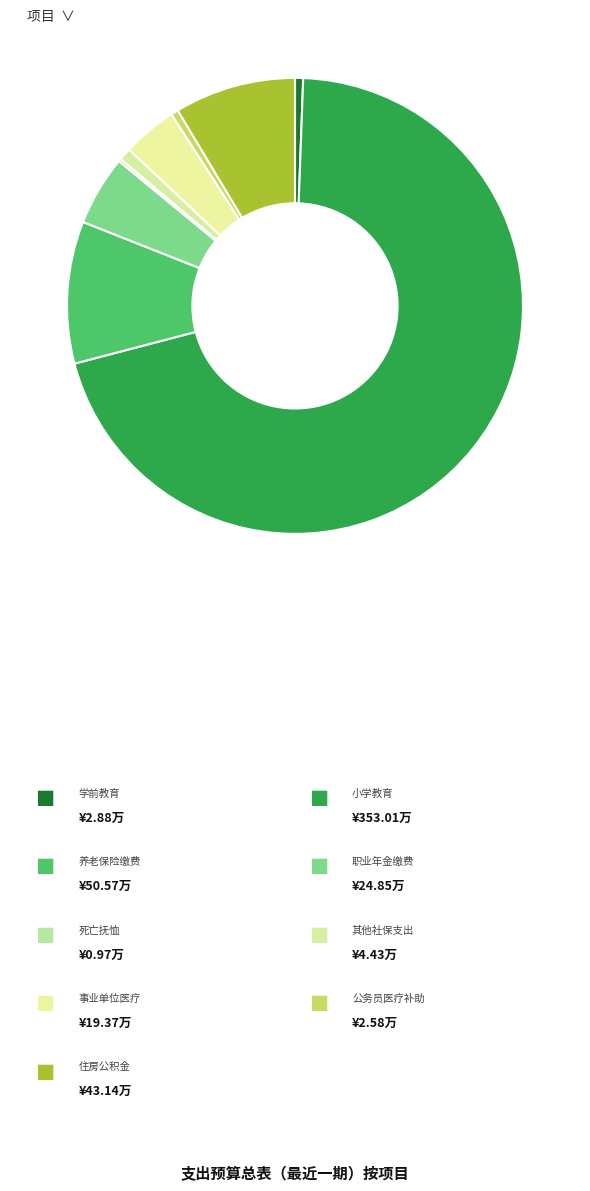

How many segments does this pie chart have?

9